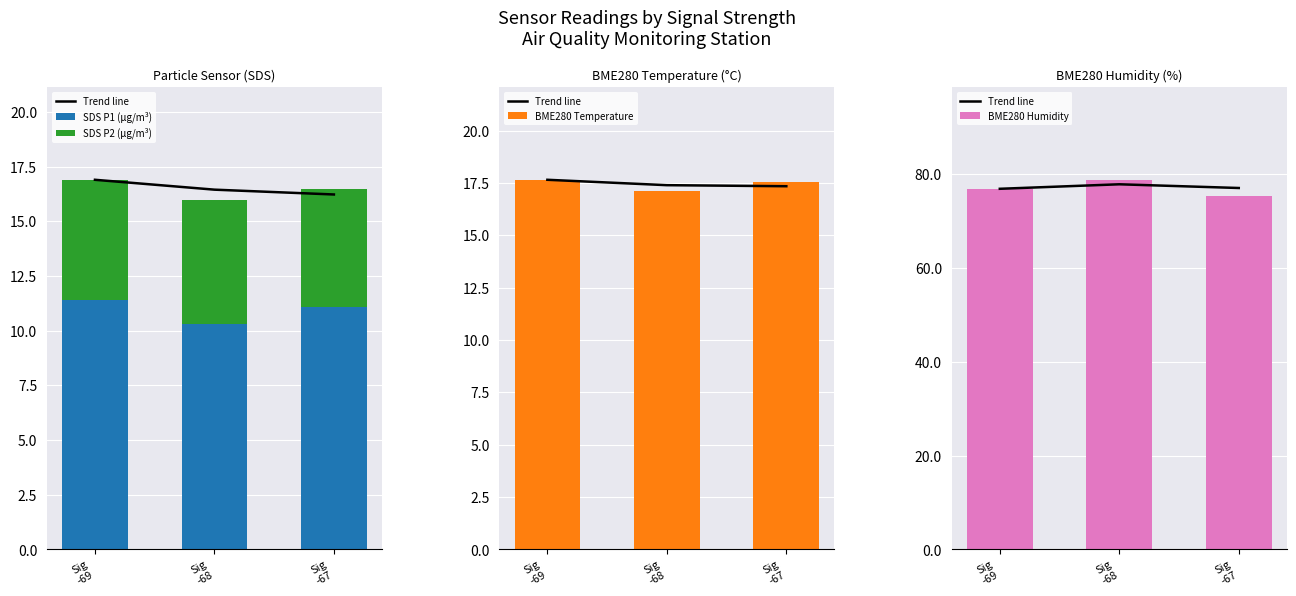

What is the difference between the maximum and second lowest values in the BME280 Humidity series?

1.9